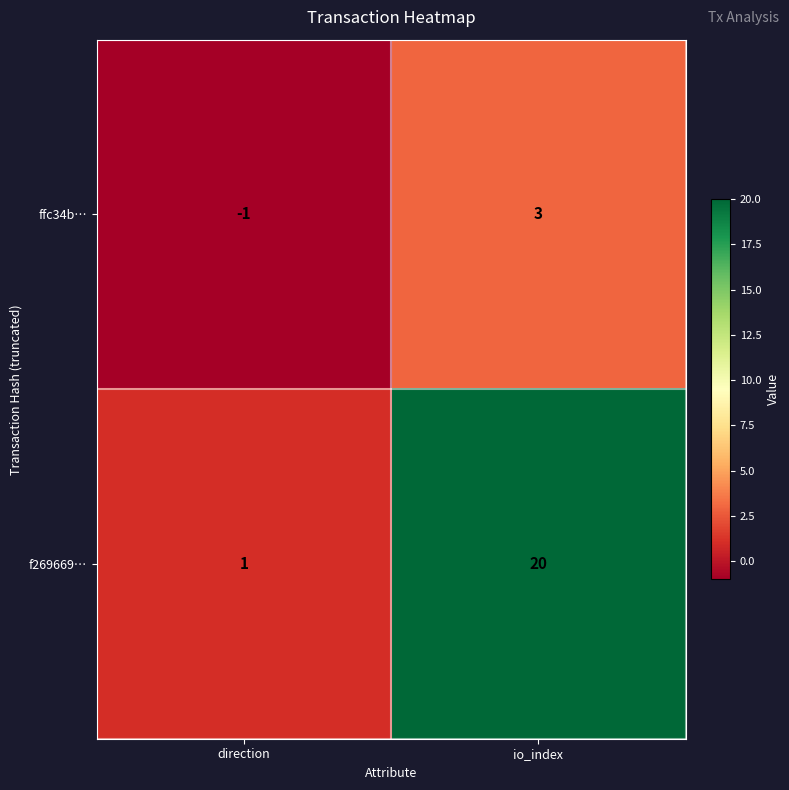

What is the difference between the f269669… values at io_index and direction?

19